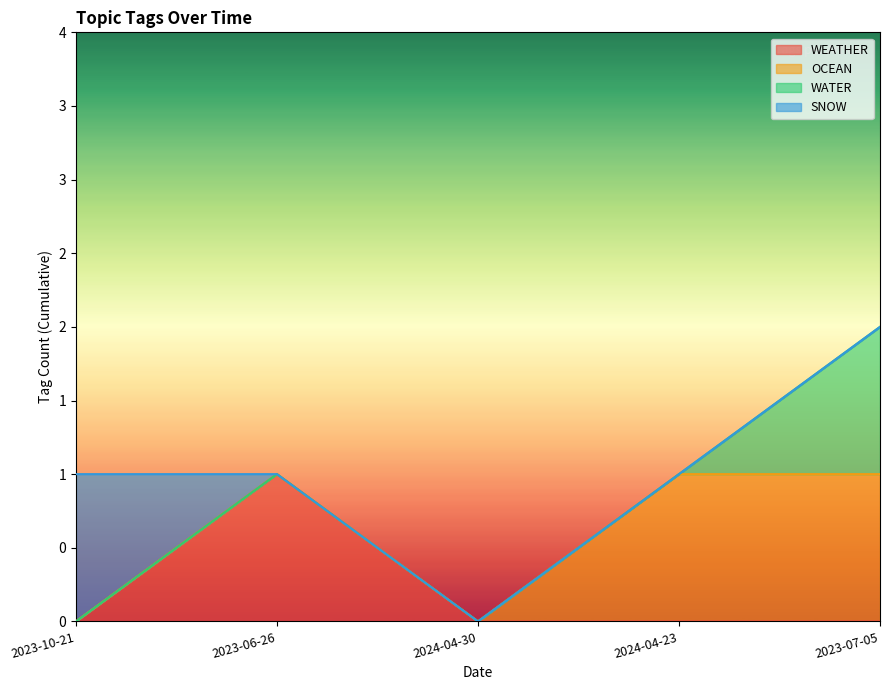

True or false: OCEAN has a value of 0 at 2023-10-21.

True